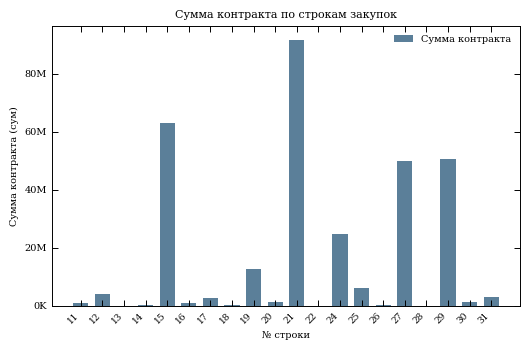

True or false: the data shows 408000 at 18.

True